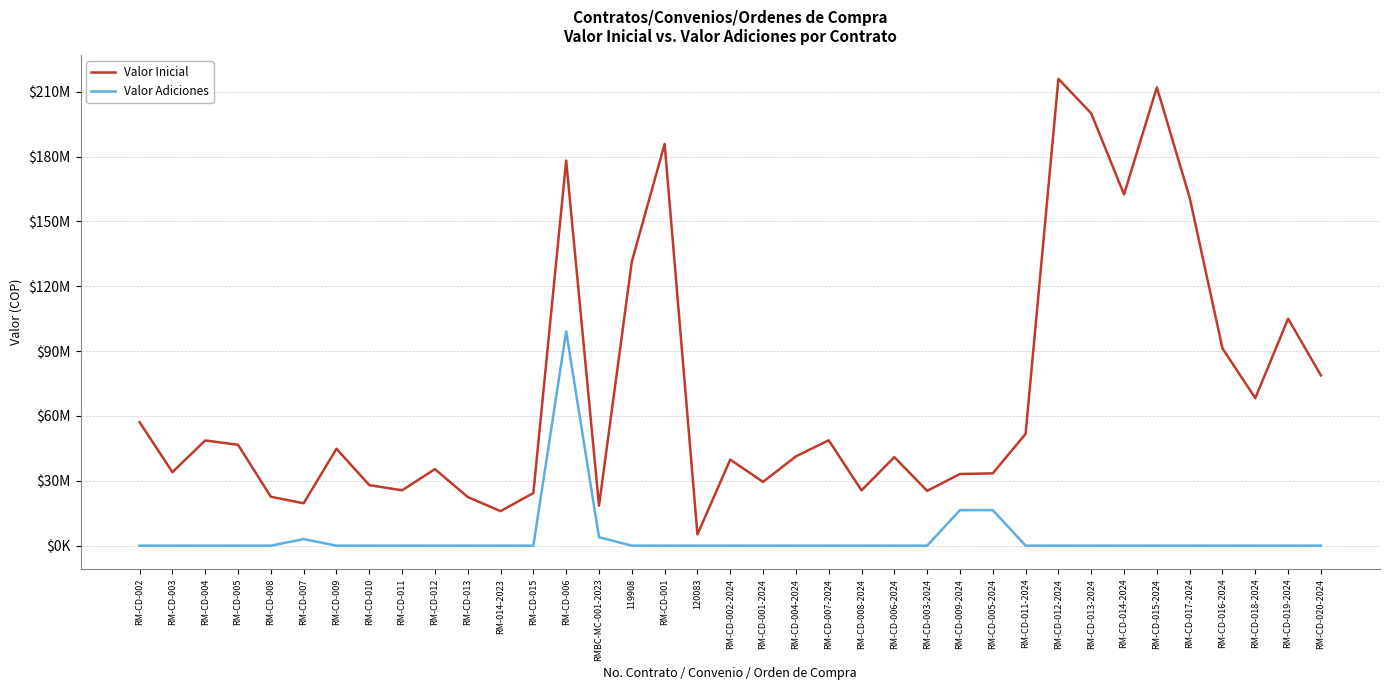

Is this an area chart (filled region under the line)?

No